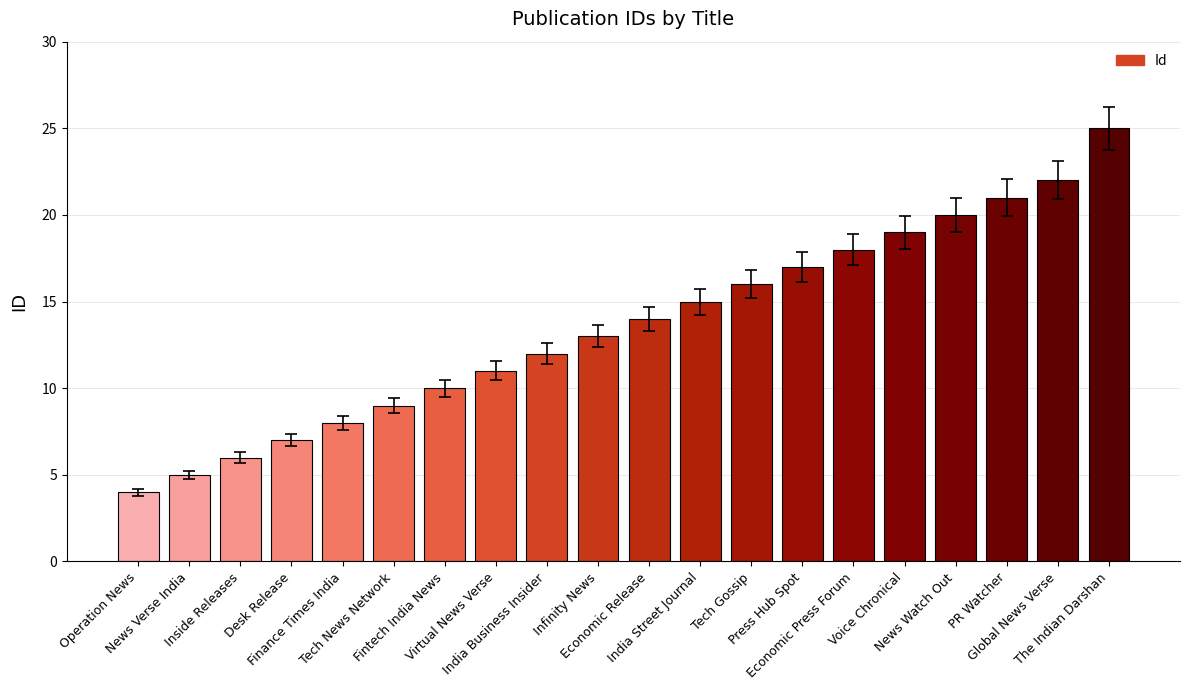

Does the chart contain stacked bars?

No